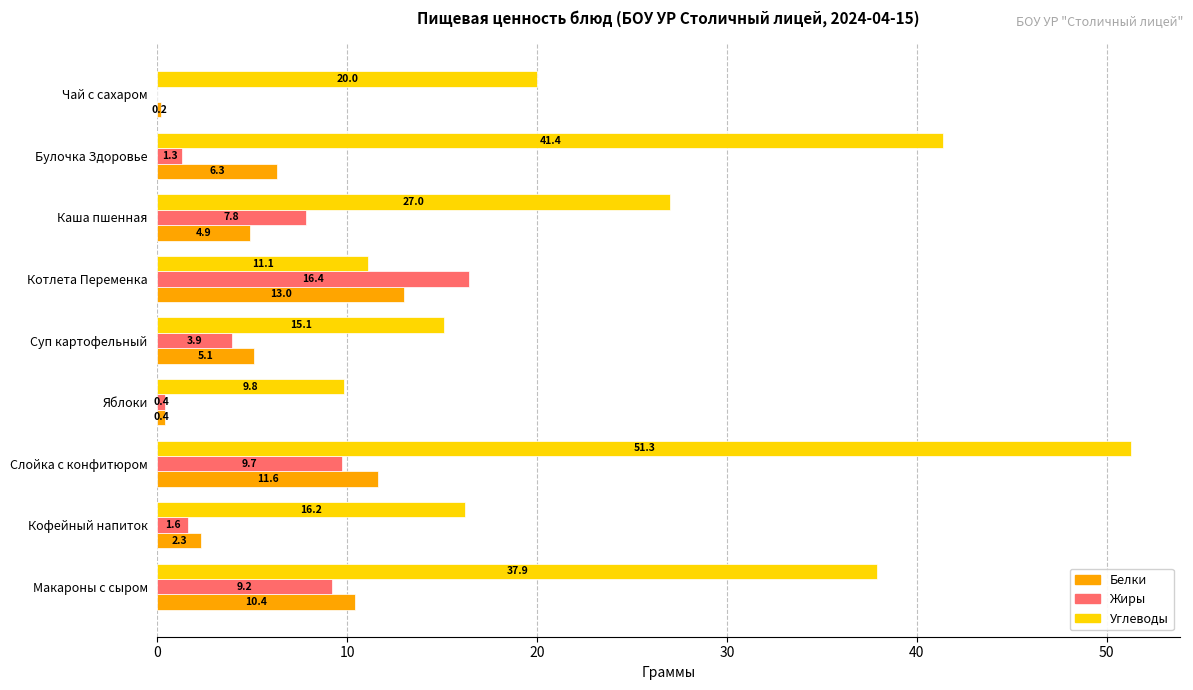

What is the maximum value for Углеводы?

51.3